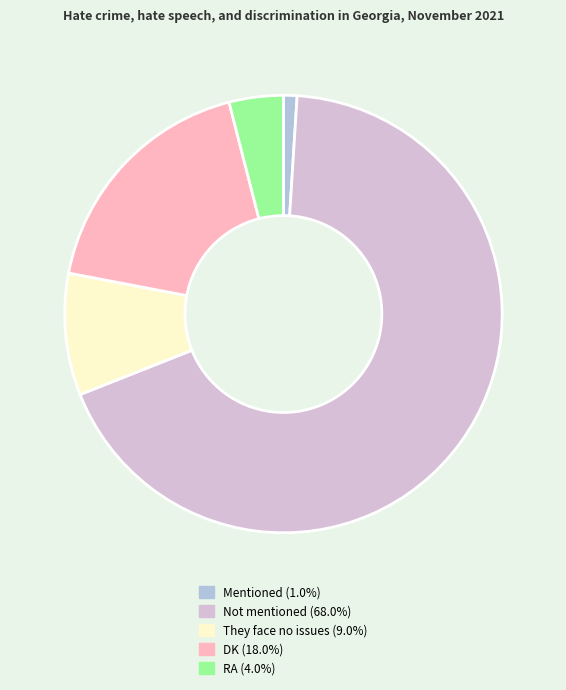

The Mentioned slice represents 1% of the pie. True or false?

True